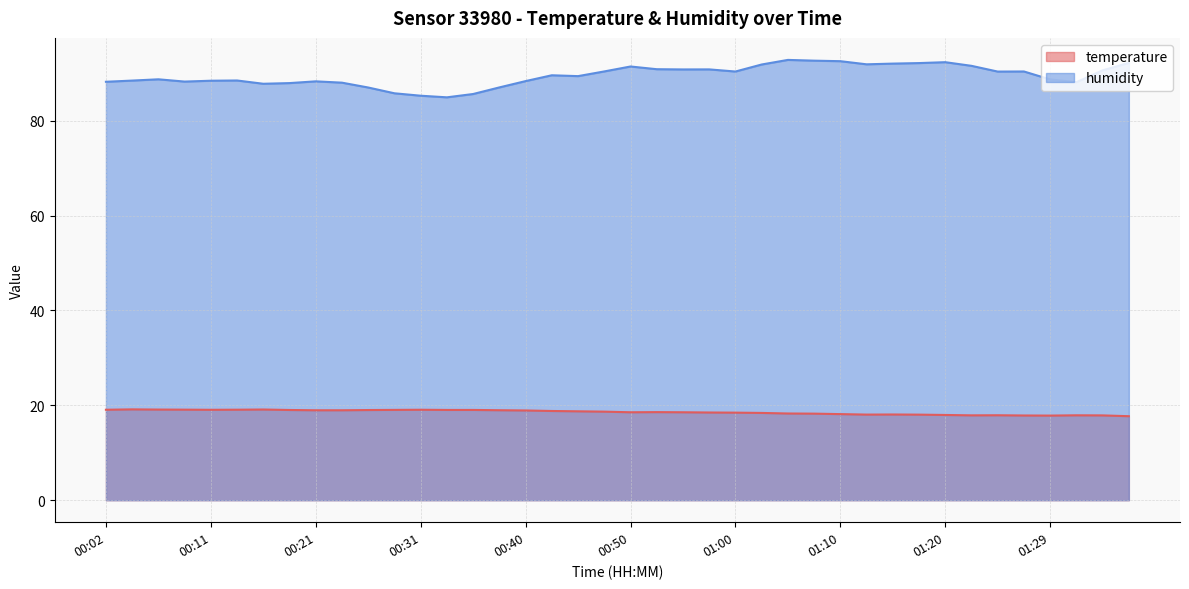

What is the value of the temperature point at the 12th from the left?

19.0